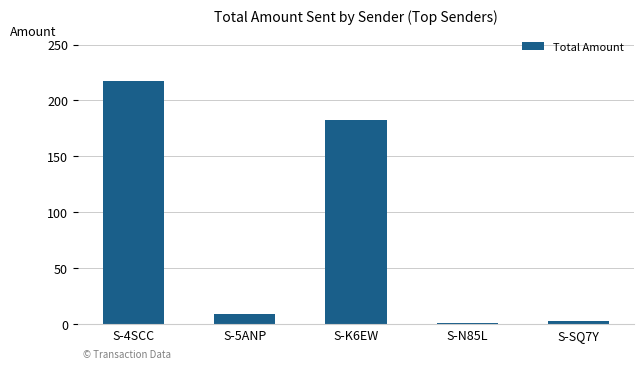

What value does the data have at S-K6EW?

182.6